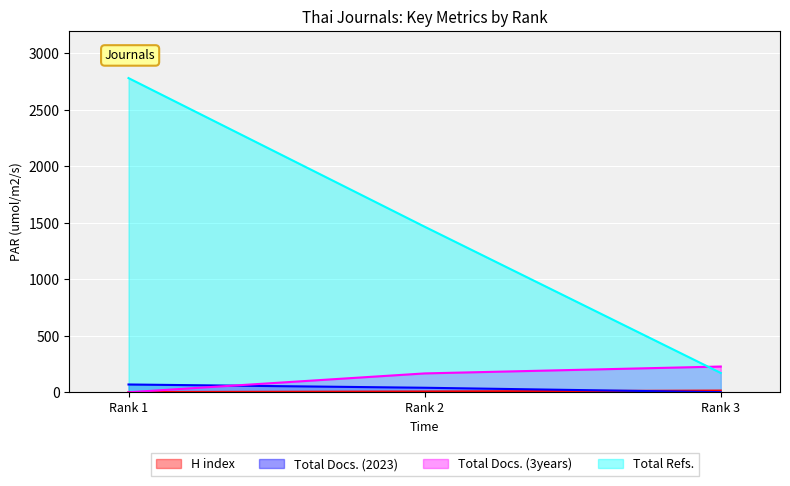

At which label does Total Docs. (3years) first exceed 167?

Rank 3